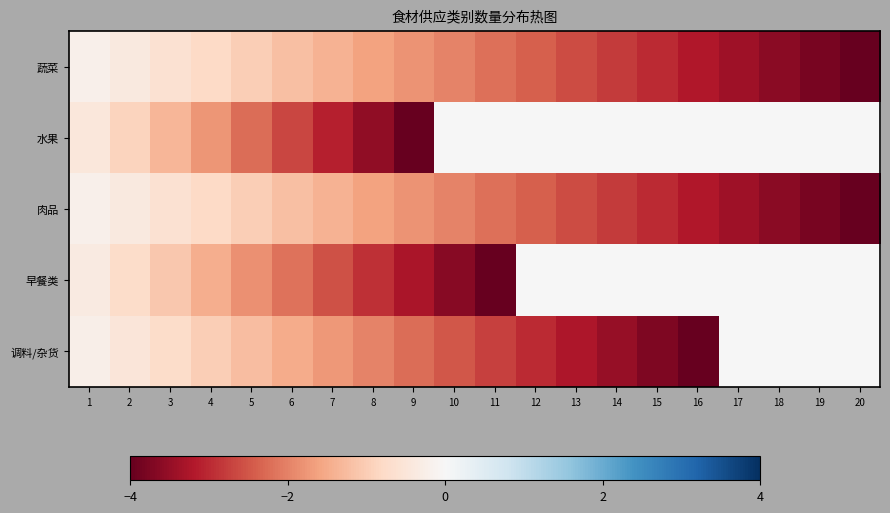

Reading left to right, extract all data points from this chart.

蔬菜: 1=-0.2	2=-0.4	3=-0.6	4=-0.8	5=-1.0	6=-1.2	7=-1.4	8=-1.6	9=-1.8	10=-2.0	11=-2.2	12=-2.4	13=-2.6	14=-2.8	15=-3.0	16=-3.2	17=-3.4	18=-3.6	19=-3.8	20=-4.0
水果: 1=-0.4	2=-0.9	3=-1.3	4=-1.8	5=-2.2	6=-2.7	7=-3.1	8=-3.6	9=-4.0	10=0.0	11=0.0	12=0.0	13=0.0	14=0.0	15=0.0	16=0.0	17=0.0	18=0.0	19=0.0	20=0.0
肉品: 1=-0.2	2=-0.4	3=-0.6	4=-0.8	5=-1.0	6=-1.2	7=-1.4	8=-1.6	9=-1.8	10=-2.0	11=-2.2	12=-2.4	13=-2.6	14=-2.8	15=-3.0	16=-3.2	17=-3.4	18=-3.6	19=-3.8	20=-4.0
早餐类: 1=-0.4	2=-0.7	3=-1.1	4=-1.5	5=-1.8	6=-2.2	7=-2.5	8=-2.9	9=-3.3	10=-3.6	11=-4.0	12=0.0	13=0.0	14=0.0	15=0.0	16=0.0	17=0.0	18=0.0	19=0.0	20=0.0
调料/杂货: 1=-0.2	2=-0.5	3=-0.8	4=-1.0	5=-1.2	6=-1.5	7=-1.8	8=-2.0	9=-2.2	10=-2.5	11=-2.8	12=-3.0	13=-3.2	14=-3.5	15=-3.8	16=-4.0	17=0.0	18=0.0	19=0.0	20=0.0